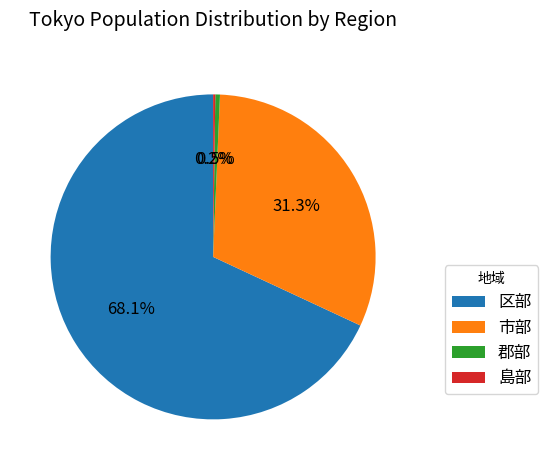

Does any single category account for the majority?

Yes